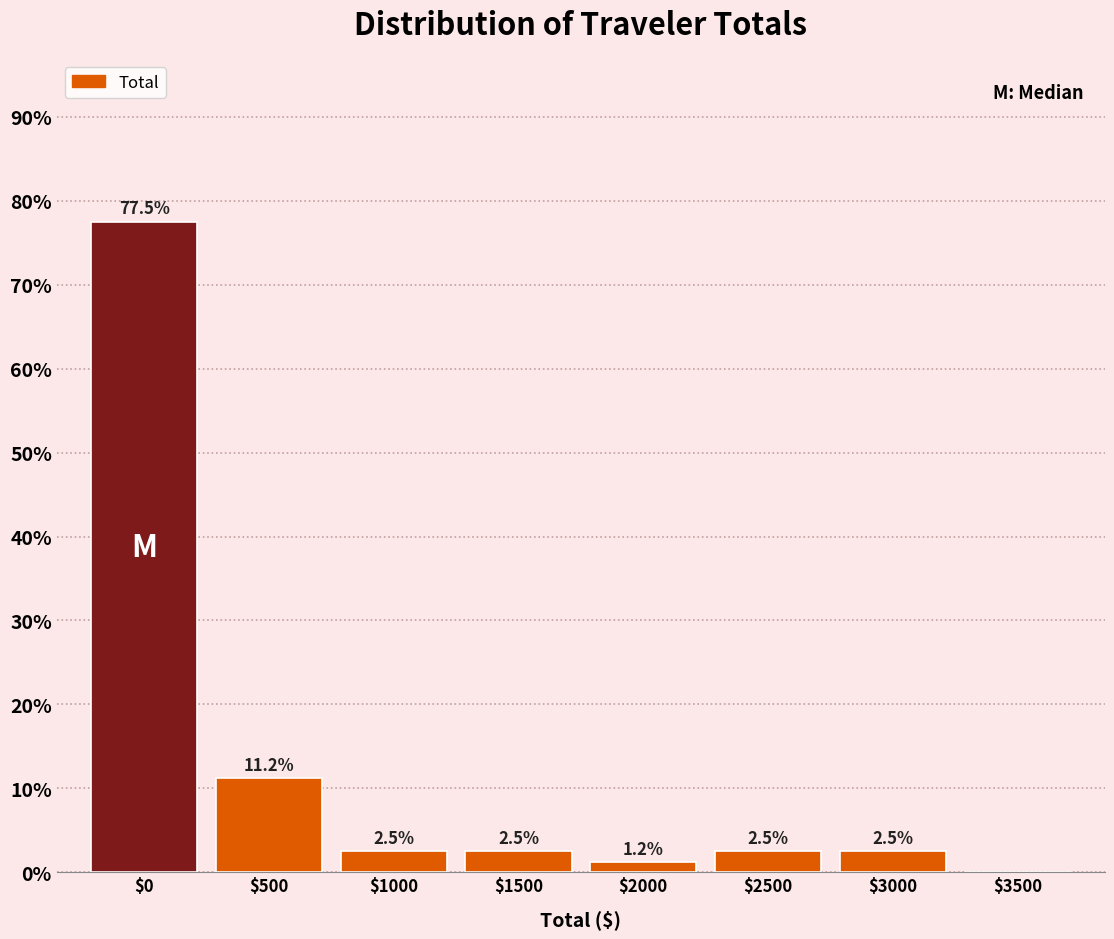

At which category does the chart reach its peak across all series?

$0